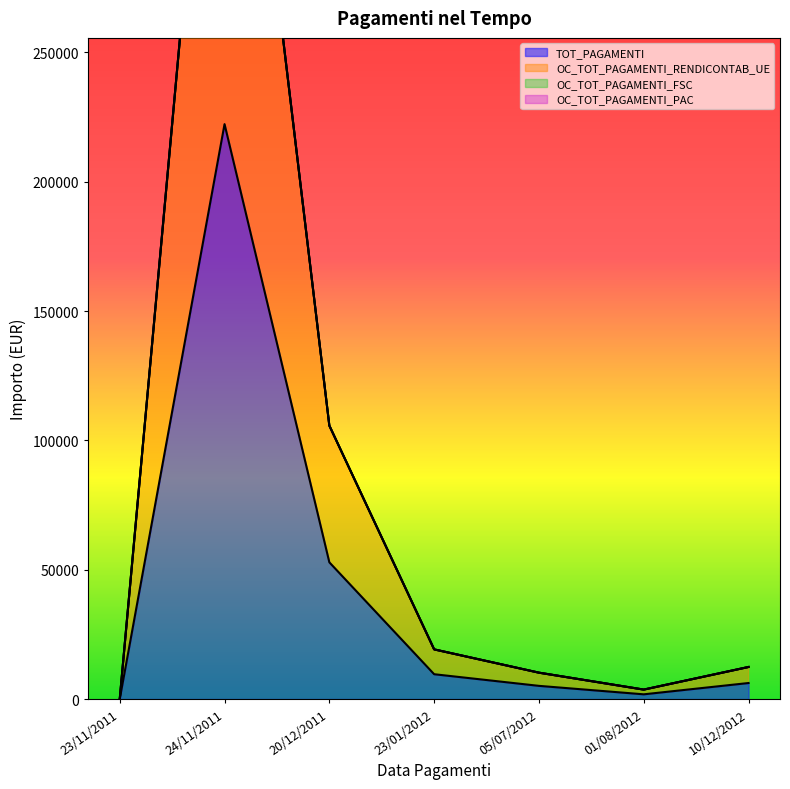

True or false: OC_TOT_PAGAMENTI_RENDICONTAB_UE has more than 2 points higher than both neighbors.

False